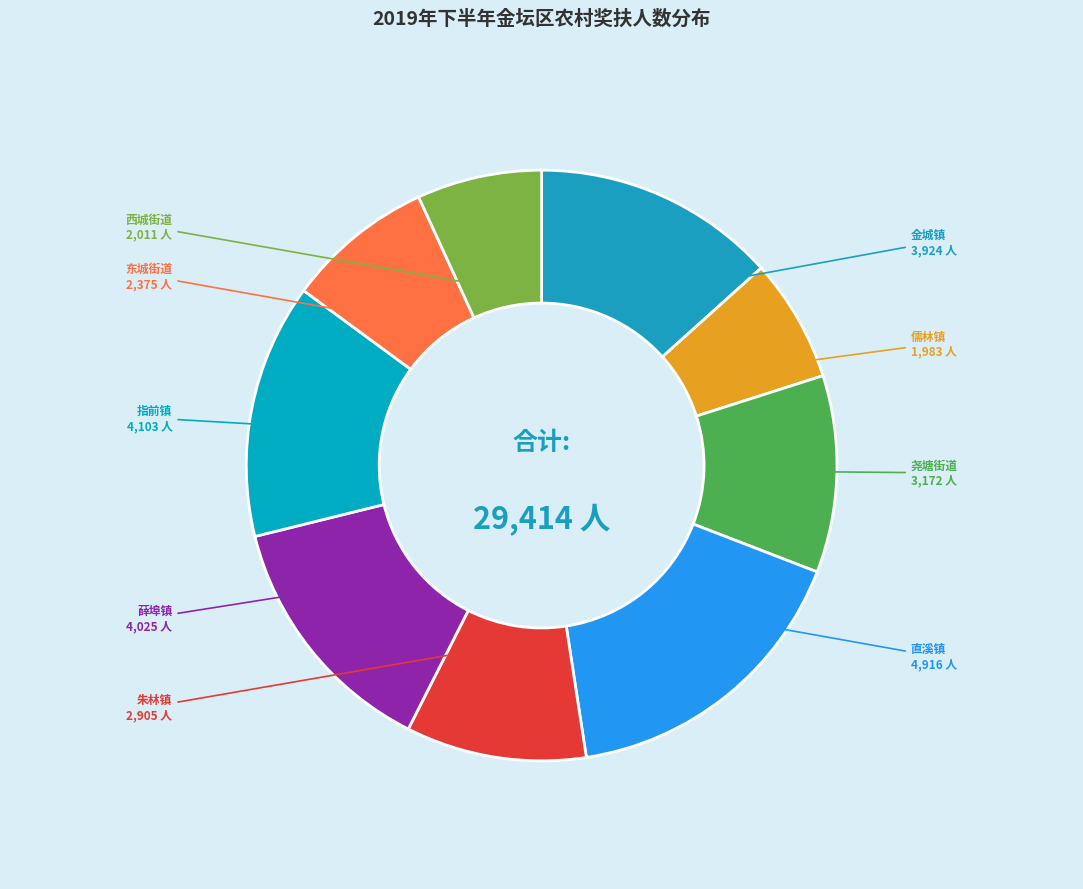

How many slices are in this pie chart?

9